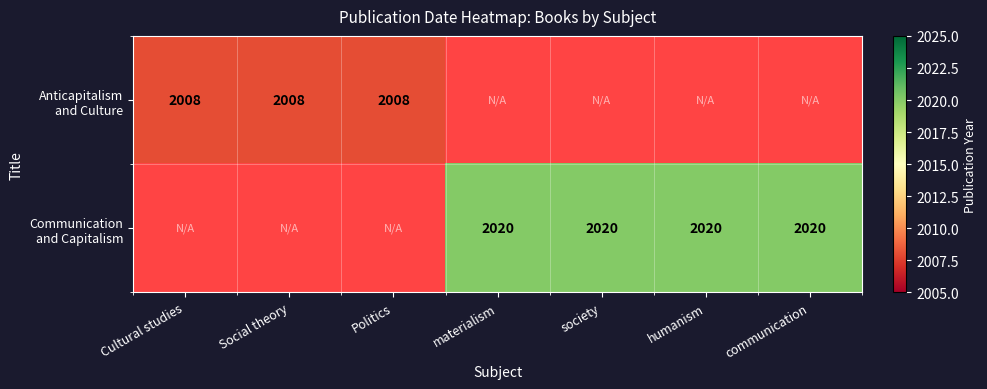

At materialism, list the series in order from smallest to largest.

Anticapitalism and Culture, Communication and Capitalism